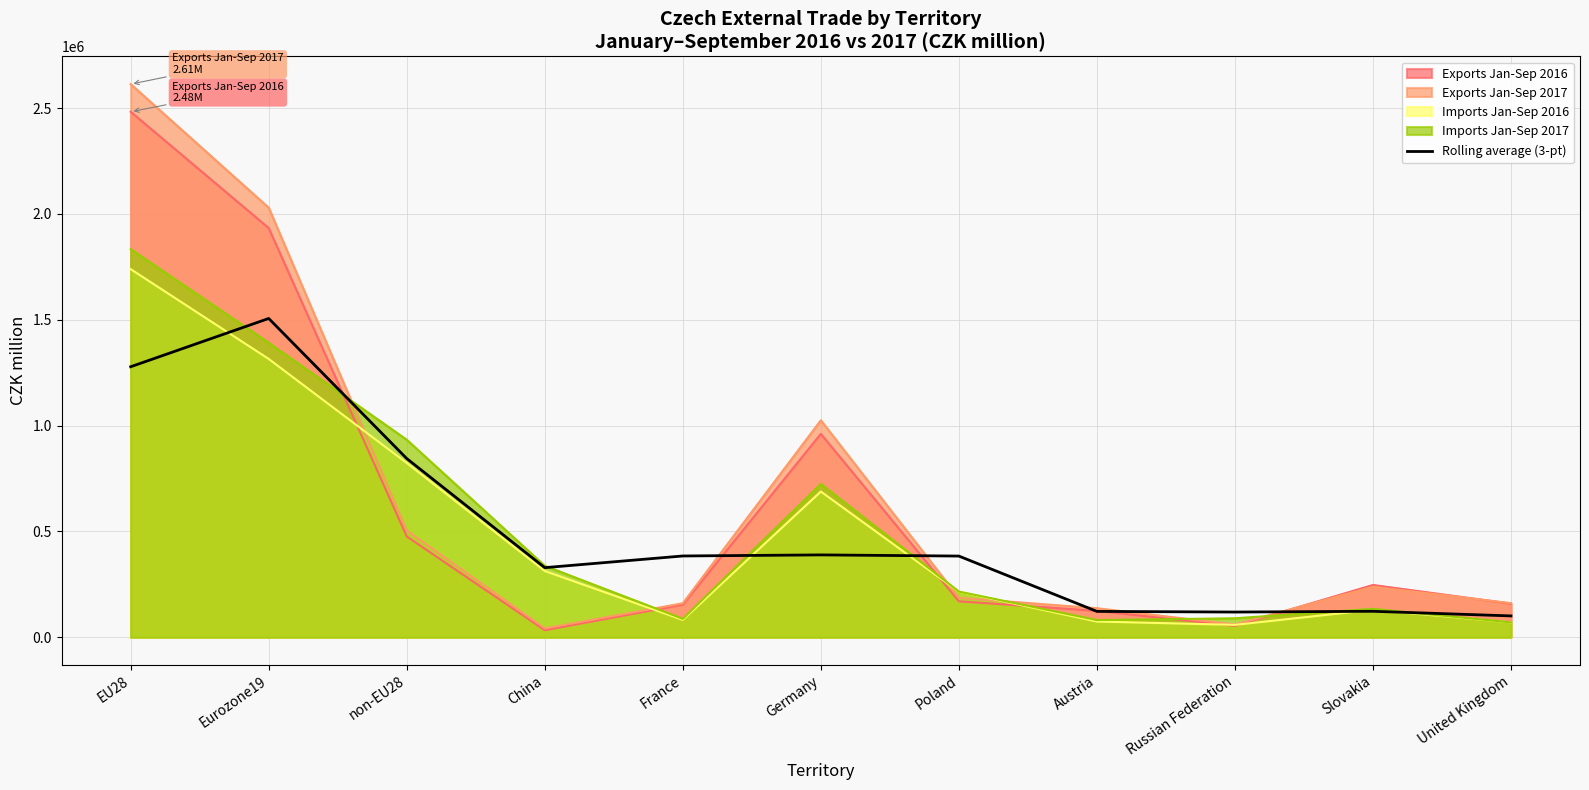

Where does the data first go above 383550?

EU28